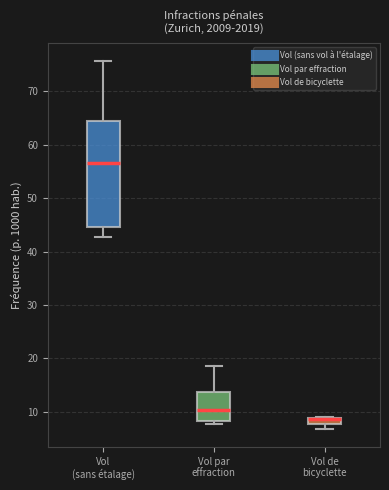

Comparing the boxes themselves (not the whiskers), which one is the tallest?

Vol (sans étalage)